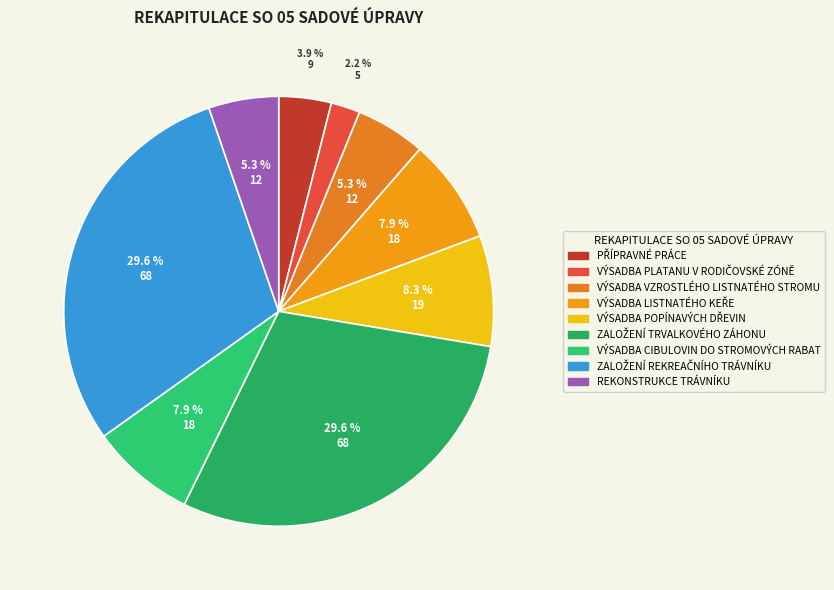

Is there a majority slice in this chart?

No